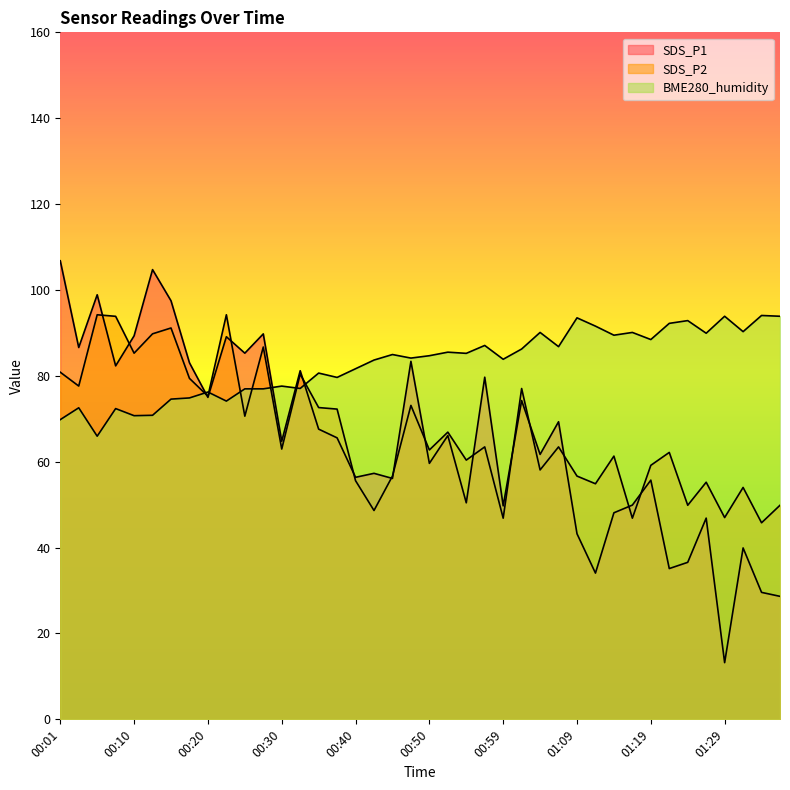

Between 01:31 and 01:07, which is larger?

01:07